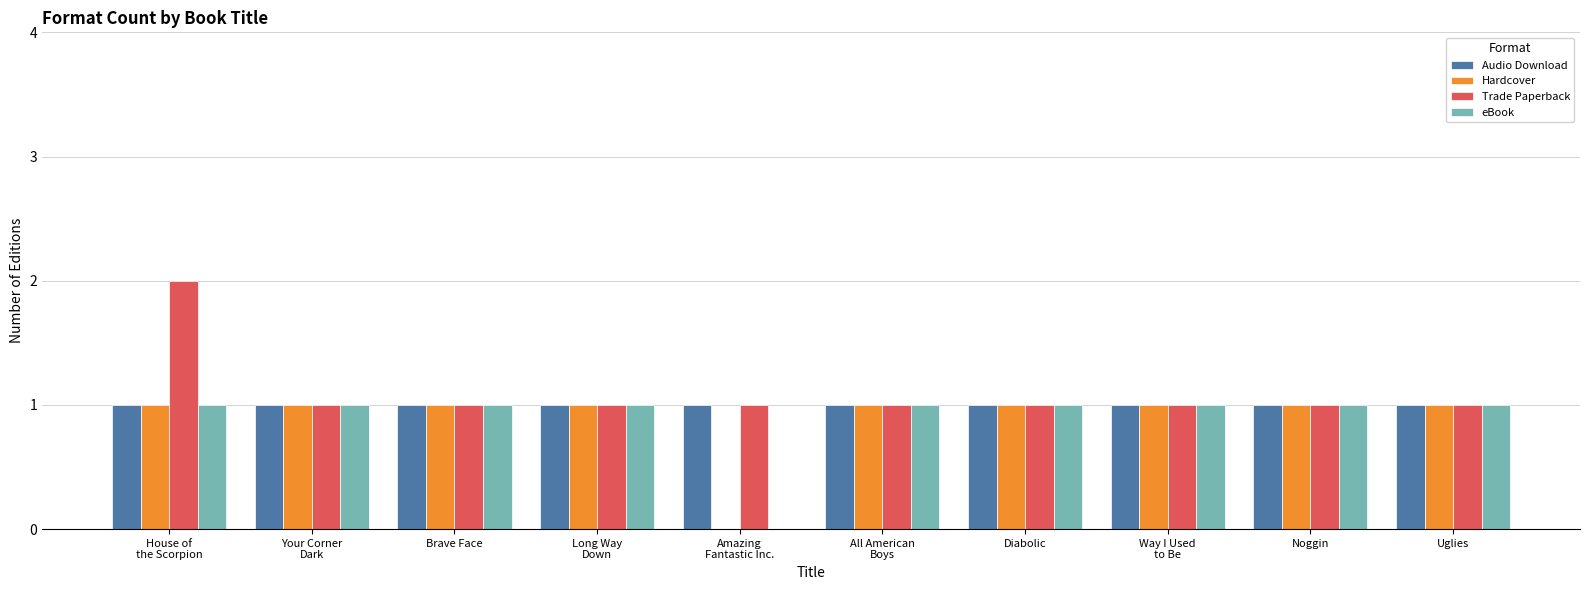

The Trade Paperback series shows 1 at Noggin. True or false?

True